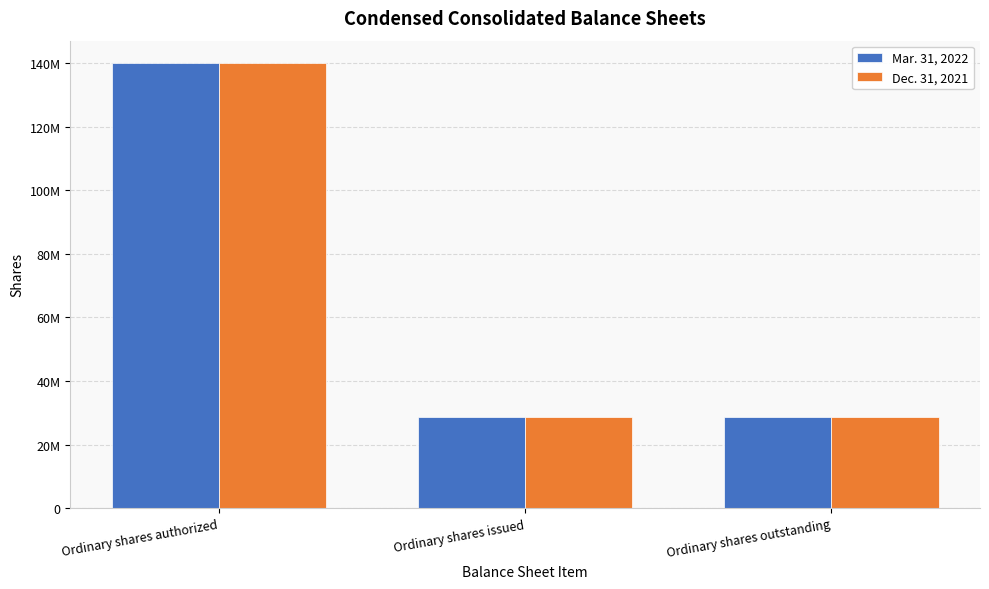

What are all the series names shown in the legend?

Mar. 31, 2022, Dec. 31, 2021